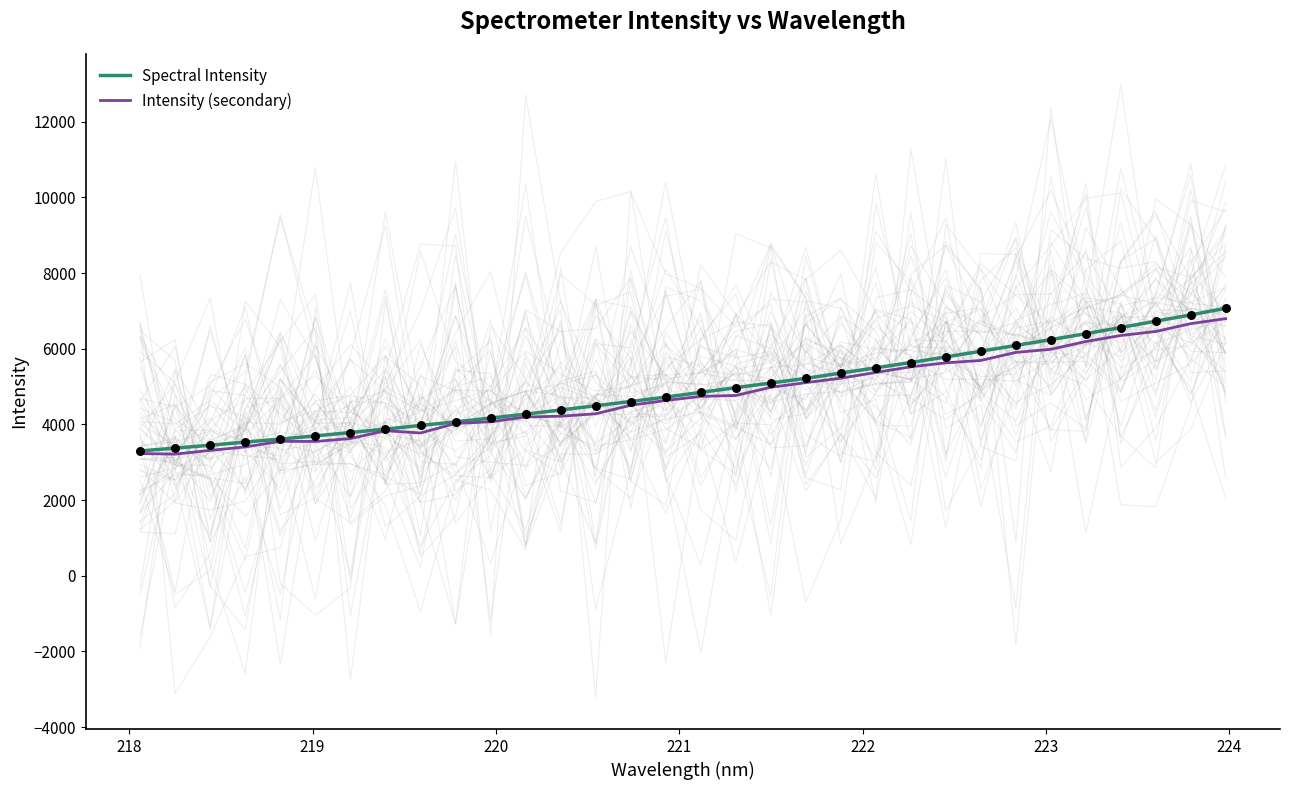

Which series contains the lowest Y value?

Intensity (secondary)